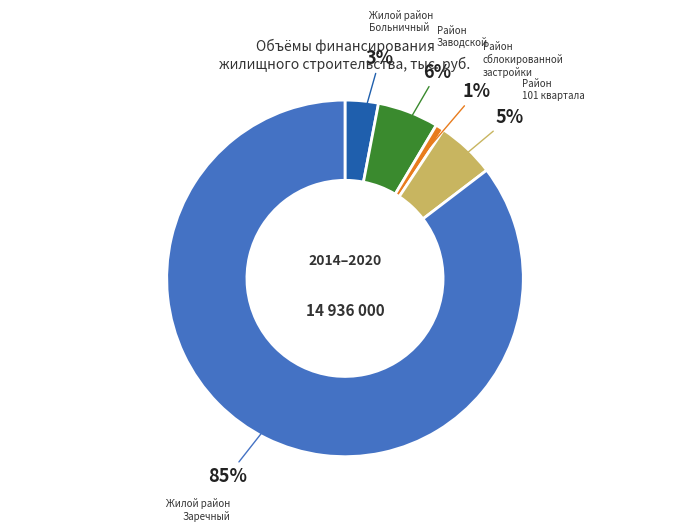

Which slice is the smallest?

Район сблокированной застройки